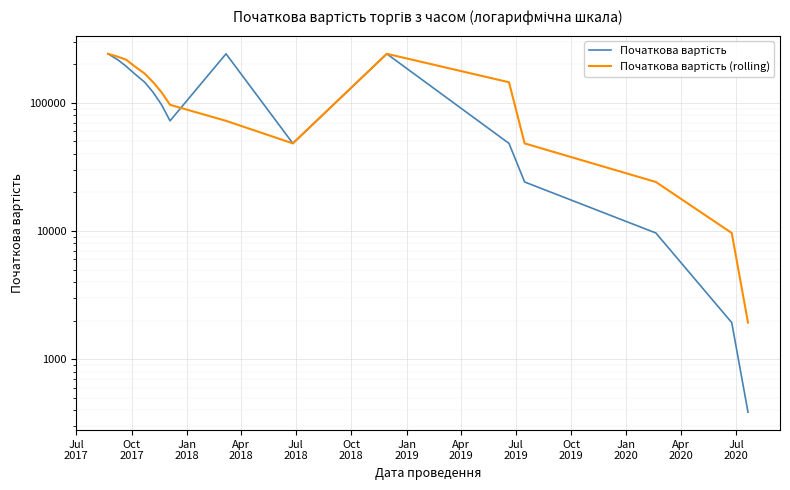

After their last crossing, which series has the higher values: Початкова вартість (rolling) or Початкова вартість?

Початкова вартість